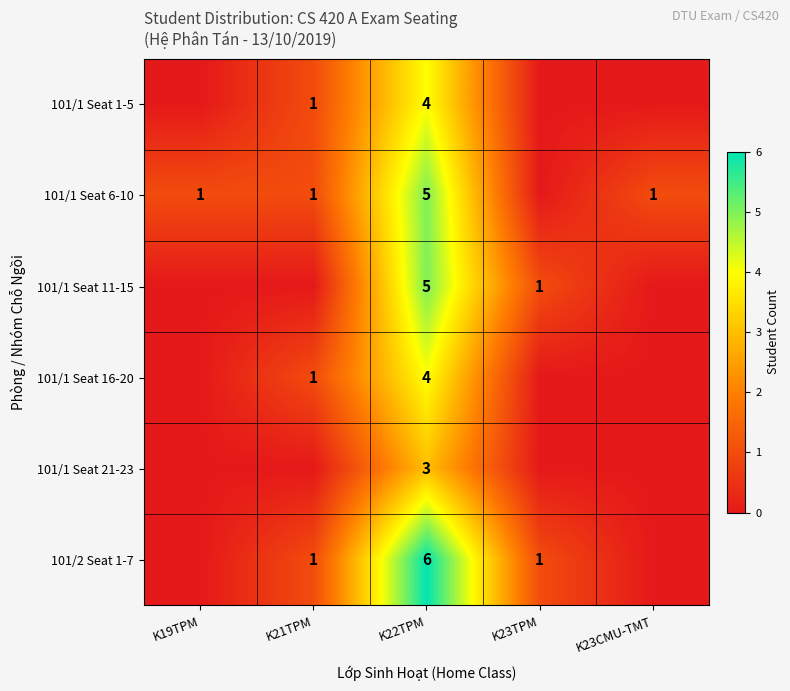

At which category does the chart reach its minimum across all series?

K19TPM